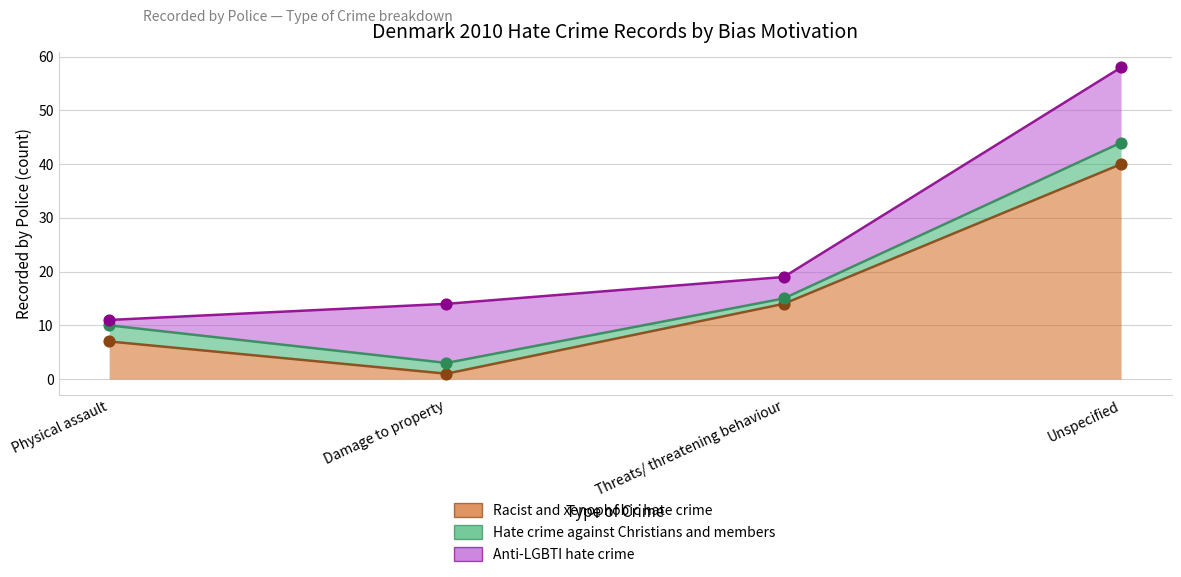

Which series has the largest total across all categories?

Racist and xenophobic hate crime